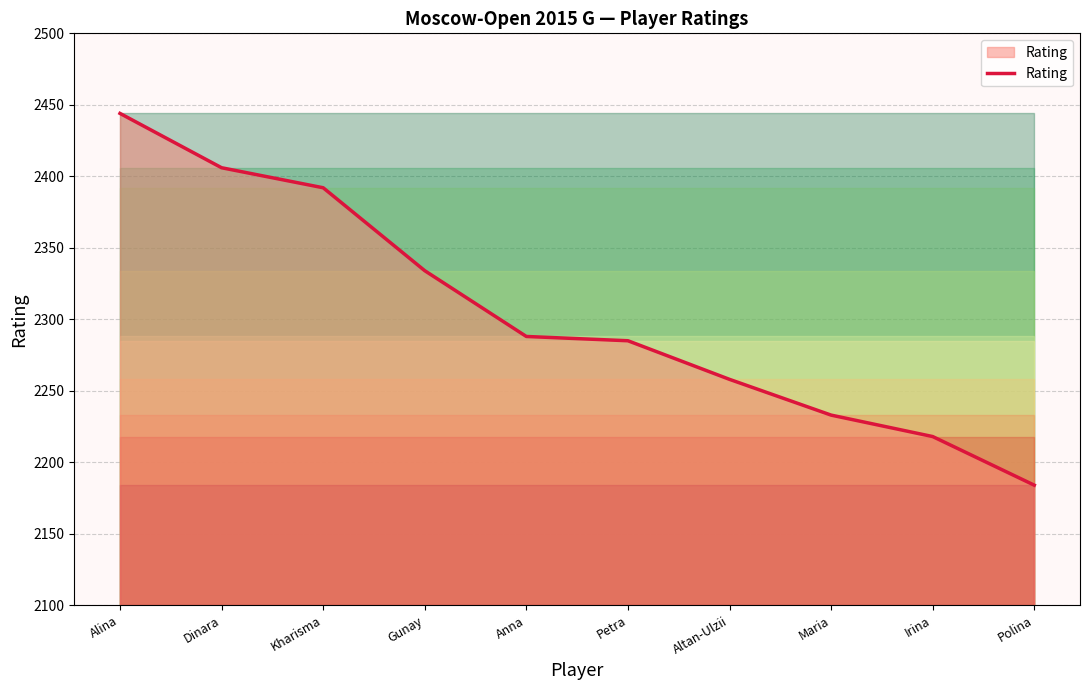

What position from the left is Polina?

10